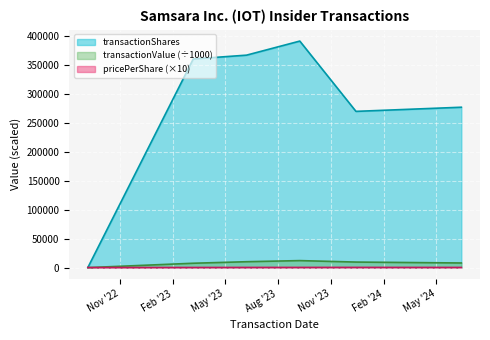

What is the average value of the transactionValue series?

7914.3